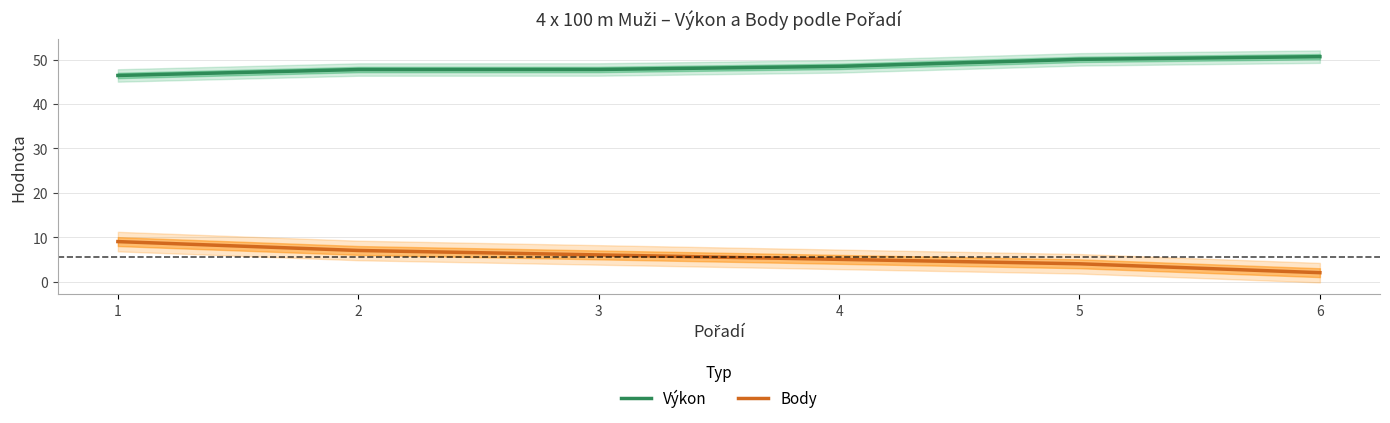

What is the maximum value shown in the chart?

50.6